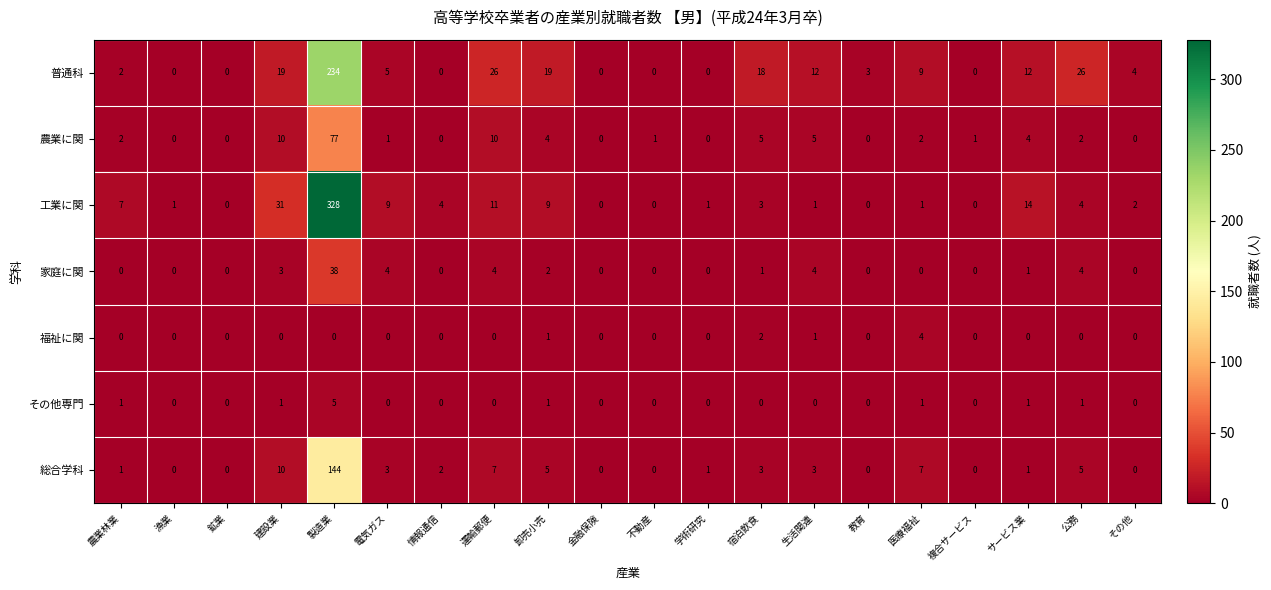

How many positive values does the 工業に関 series have?

15